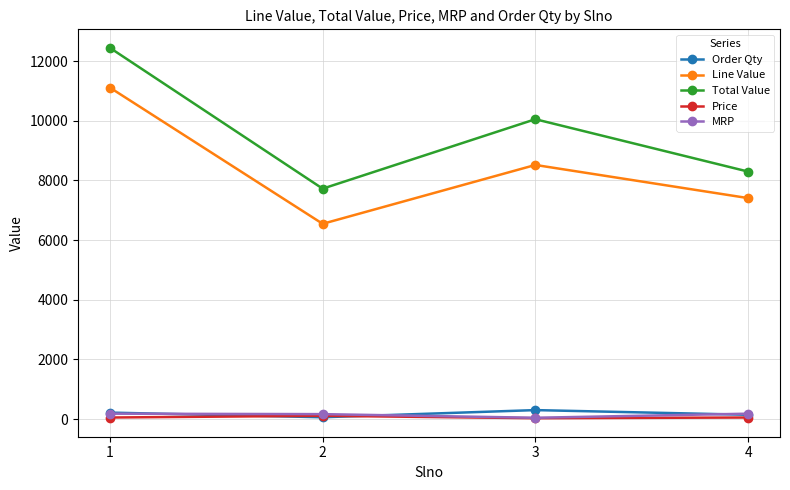

Which series has the largest range (max minus min)?

Total Value